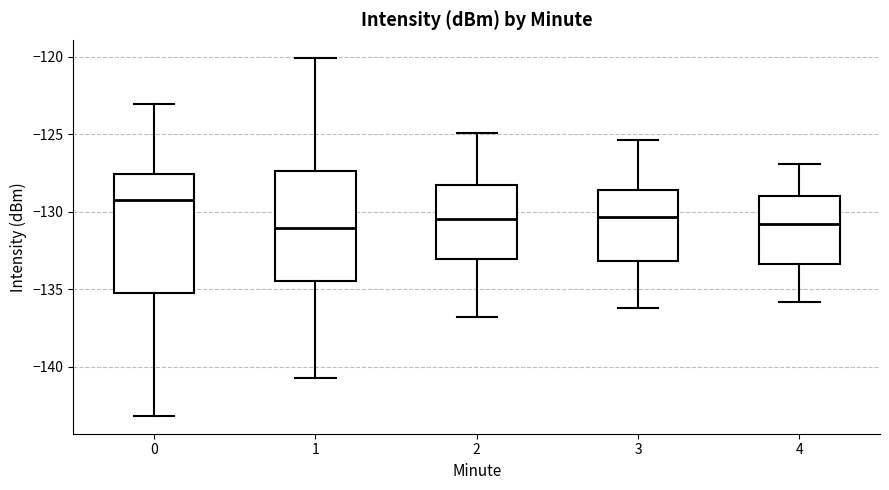

Which box is the tallest, from its lower edge to its upper edge?

0